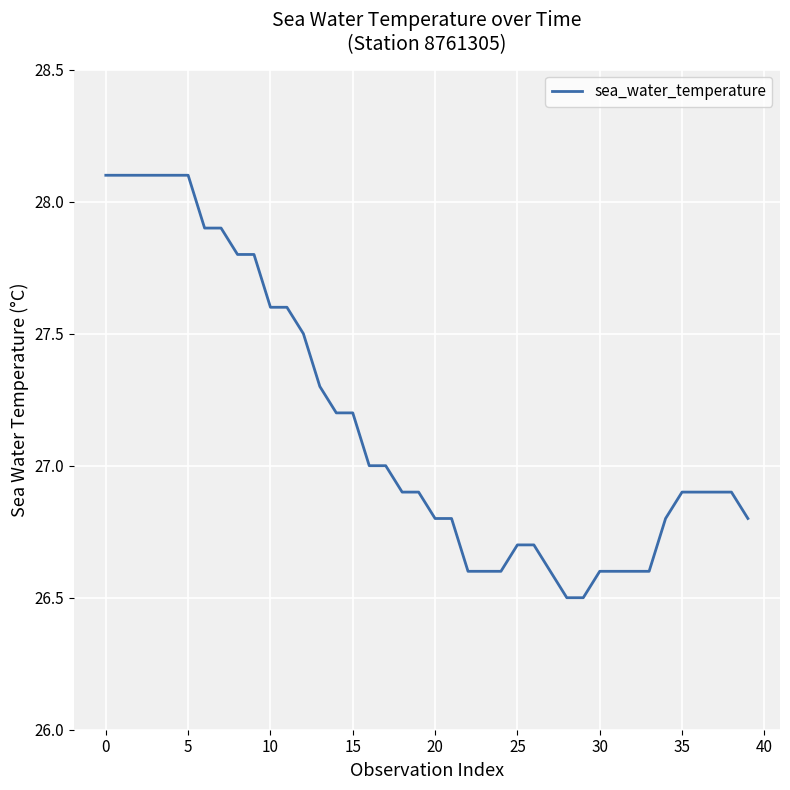

What is the smallest value displayed?

26.5